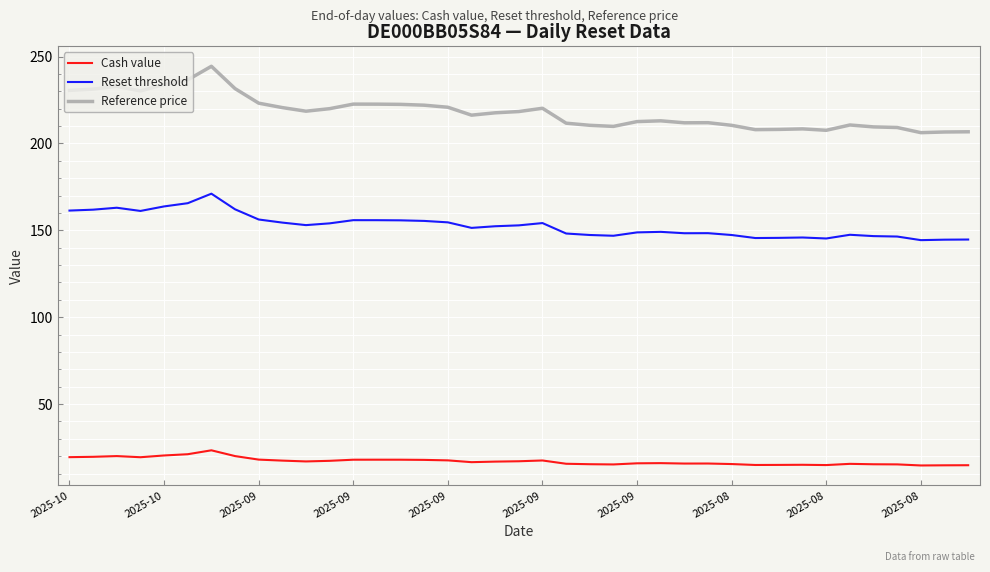

Which series has the largest total across all categories?

Reference price